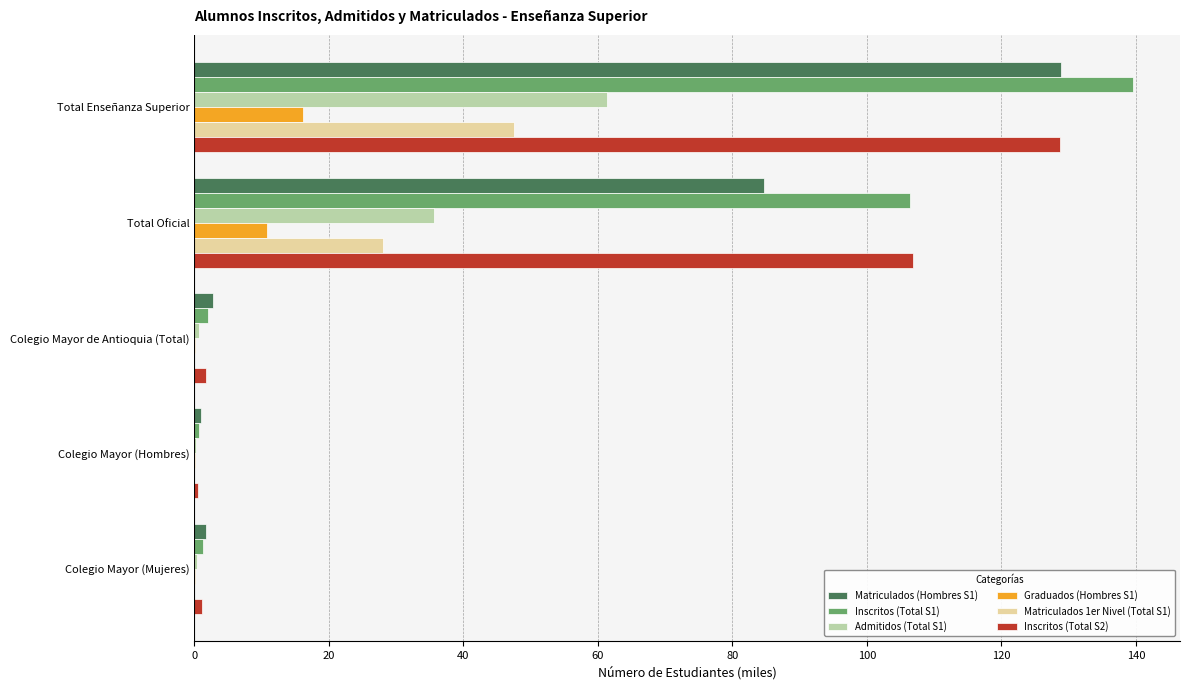

Is the value of Inscritos (Total S2) at Total Oficial greater than the value of Inscritos (Total S1) at Total Enseñanza Superior?

No